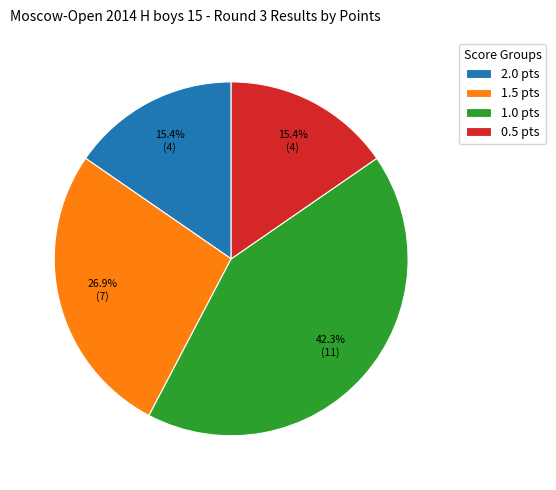

Is there any slice that represents more than half of the pie?

No